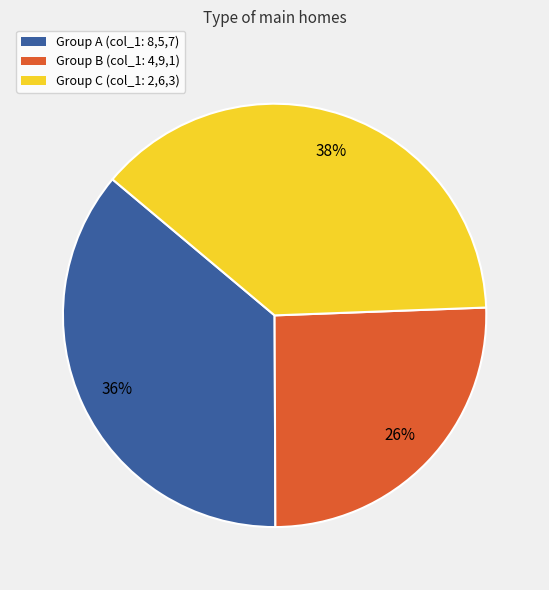

Is there a majority slice in this chart?

No